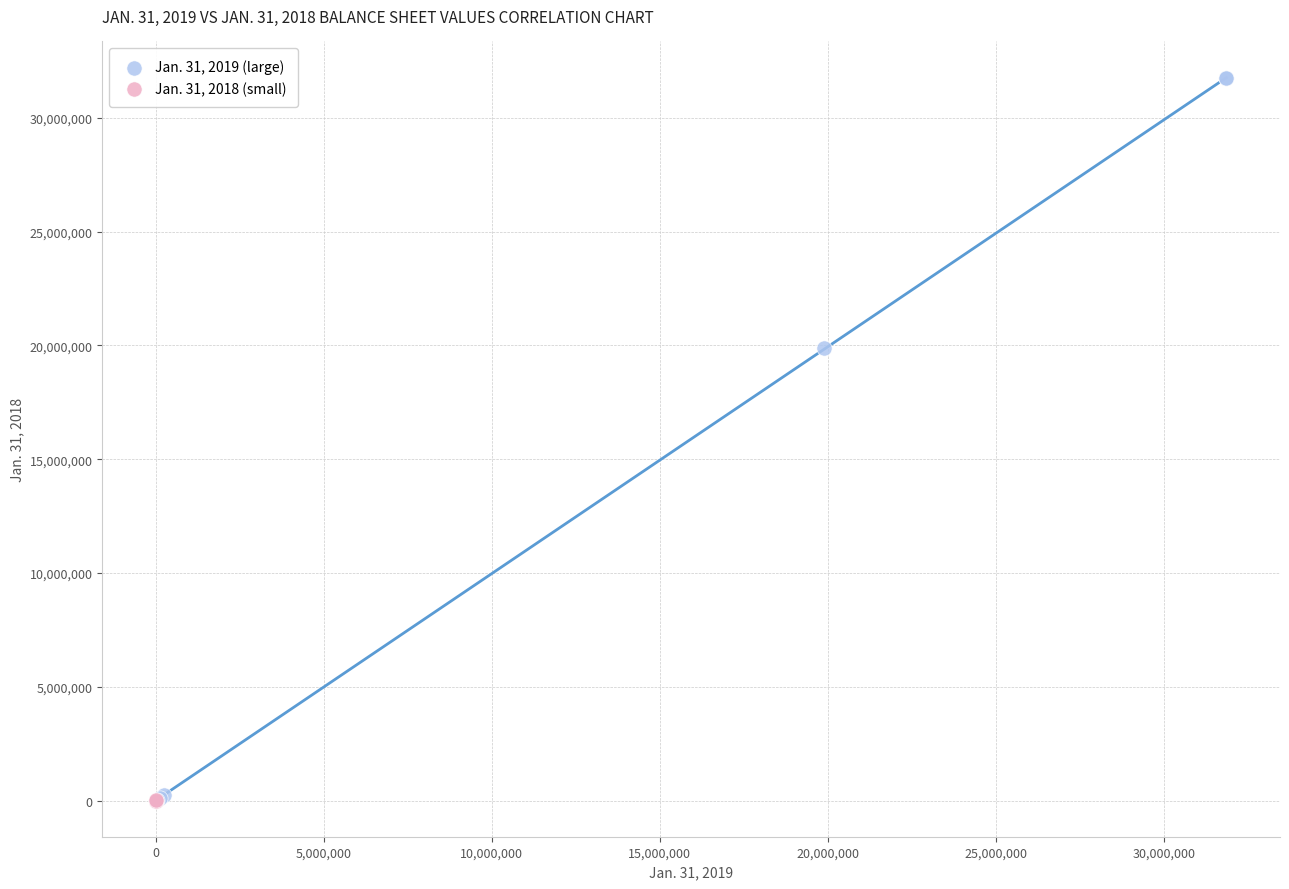

Which series has the widest spread of Y values?

Jan. 31, 2019 (large)